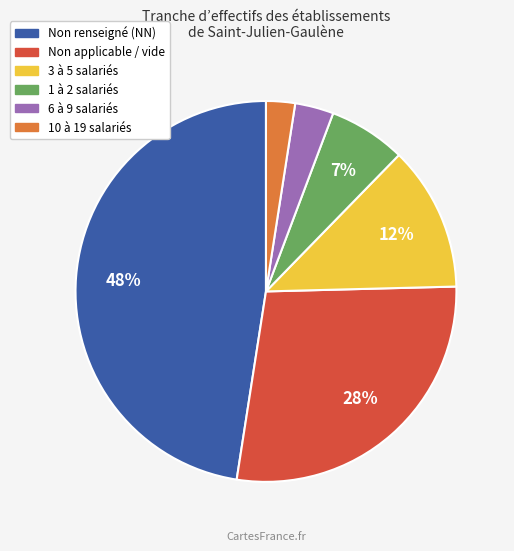

Is there a majority slice in this chart?

No